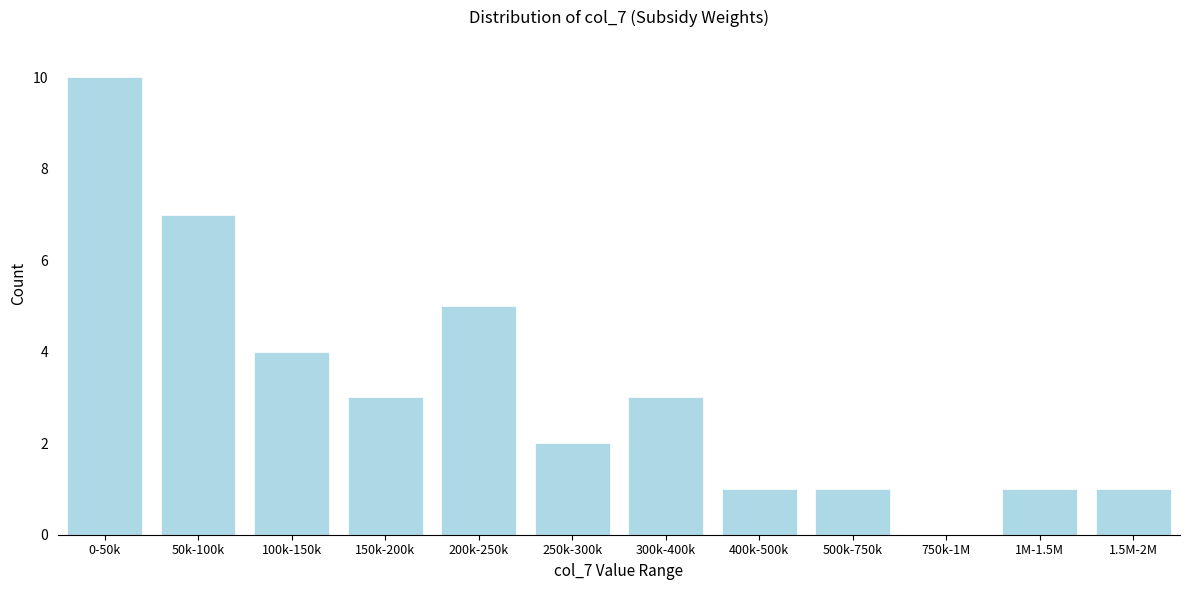

Reading left to right, list all the values displayed in this chart.

0-50k=10	50k-100k=7	100k-150k=4	150k-200k=3	200k-250k=5	250k-300k=2	300k-400k=3	400k-500k=1	500k-750k=1	750k-1M=0	1M-1.5M=1	1.5M-2M=1